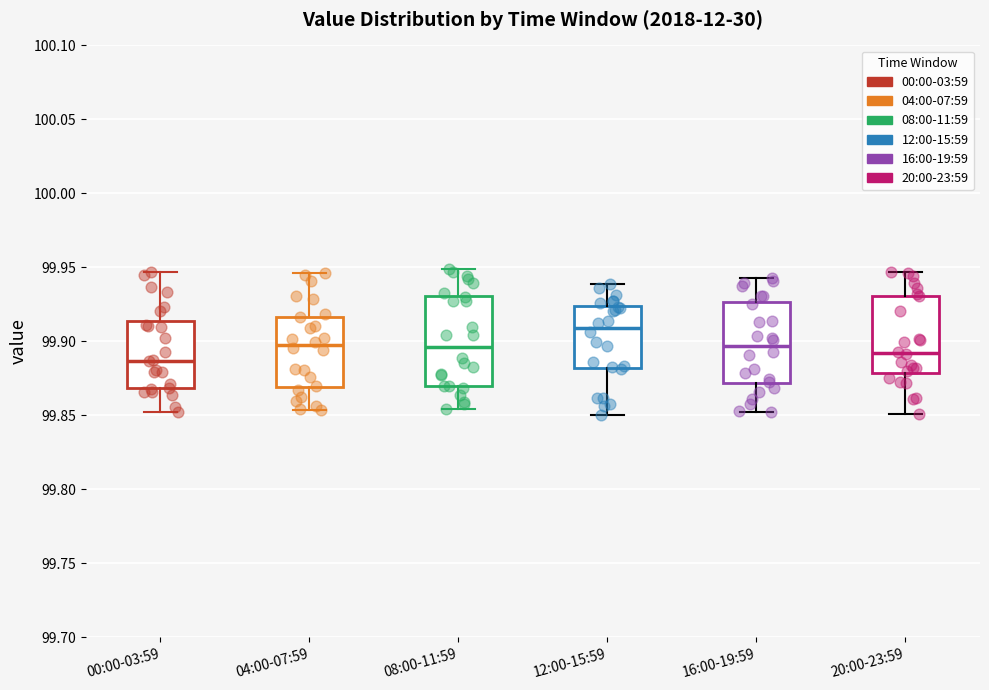

Reading left to right, read every box against the y-axis: the position of its median line, the range the box covers, and the ends of its whiskers. The values are not printed on the chart, so give them approximately, as read against the axis.

00:00-03:59: median 99.885, box 99.870 to 99.915, whiskers 99.850 to 99.945
04:00-07:59: median 99.900, box 99.870 to 99.915, whiskers 99.855 to 99.945
08:00-11:59: median 99.895, box 99.870 to 99.930, whiskers 99.855 to 99.950
12:00-15:59: median 99.910, box 99.880 to 99.925, whiskers 99.850 to 99.940
16:00-19:59: median 99.895, box 99.870 to 99.925, whiskers 99.855 to 99.945
20:00-23:59: median 99.890, box 99.880 to 99.930, whiskers 99.850 to 99.945